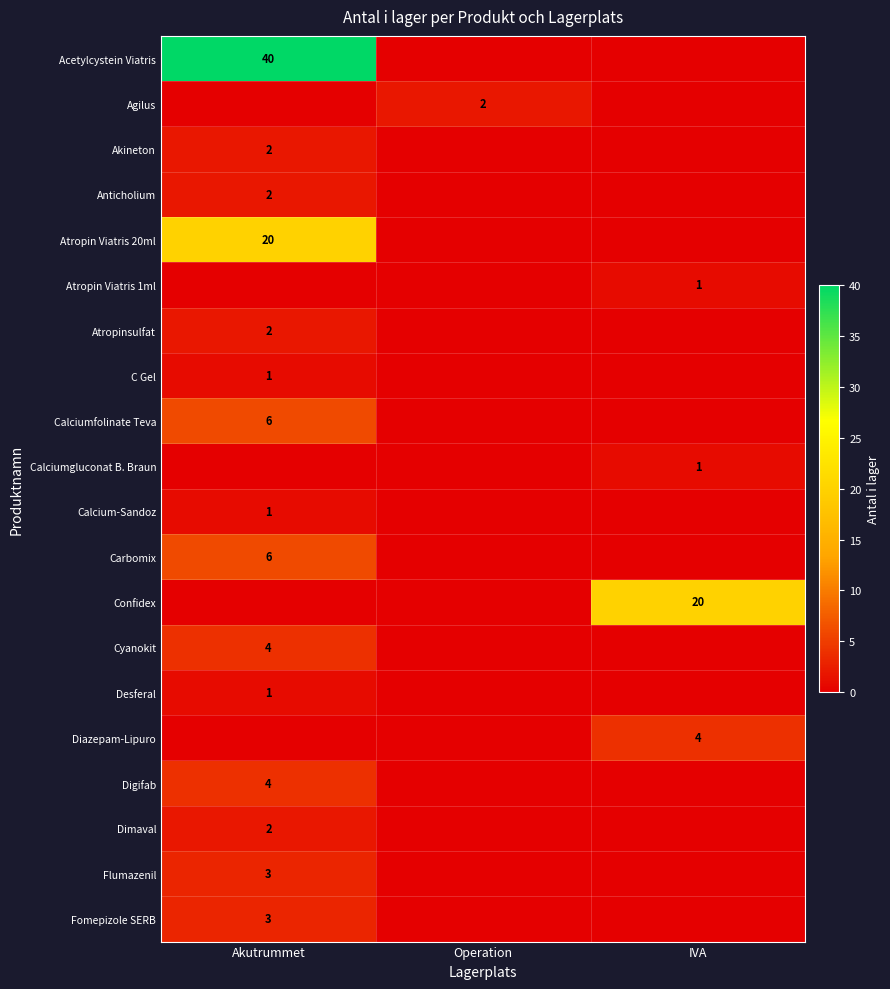

Count the number of categories in the chart.

3